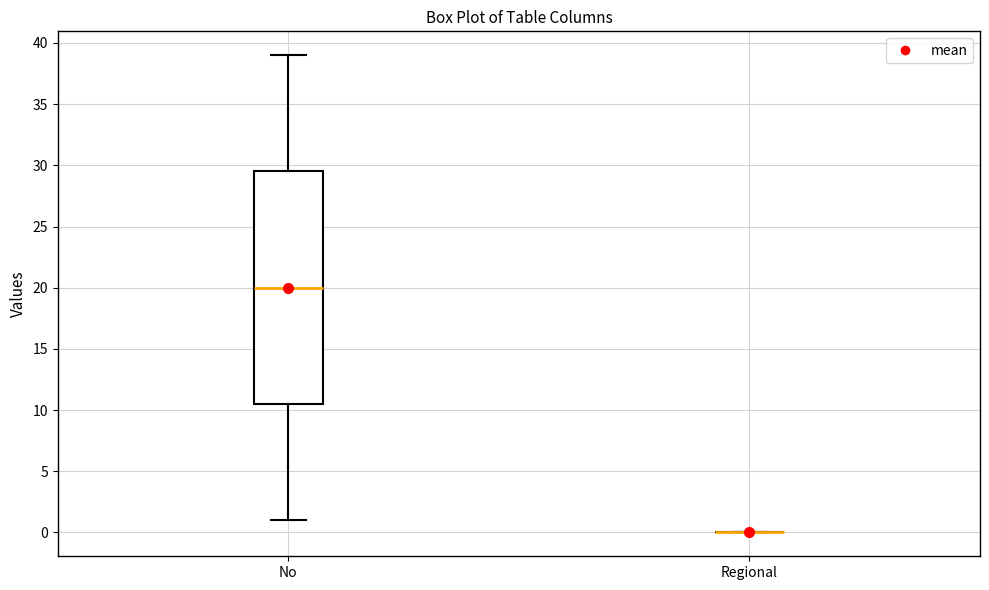

Reading left to right, transcribe this box plot: for each box, give where its median line is, the range the box spans, and where its two whiskers end, as read against the y-axis. The values are not printed on the chart, so give them approximately, as read against the axis.

No: median 20.0, box 10.5 to 29.5, whiskers 1.0 to 39.0
Regional: box collapsed to a line at 0.0, whiskers 0.0 to 0.0